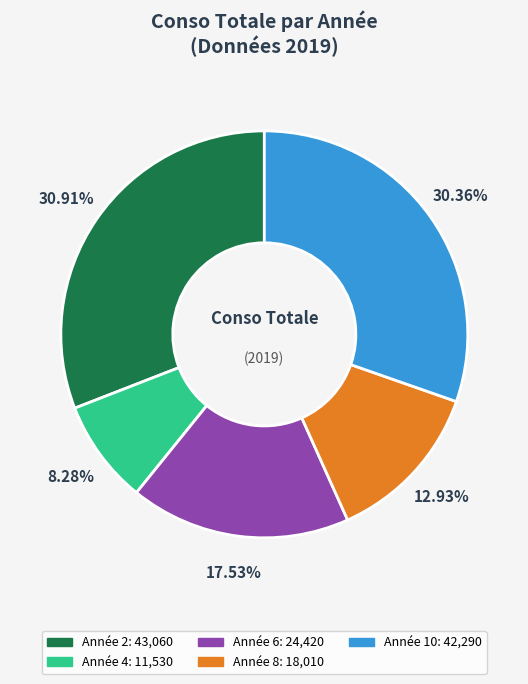

Is there a majority slice in this chart?

No